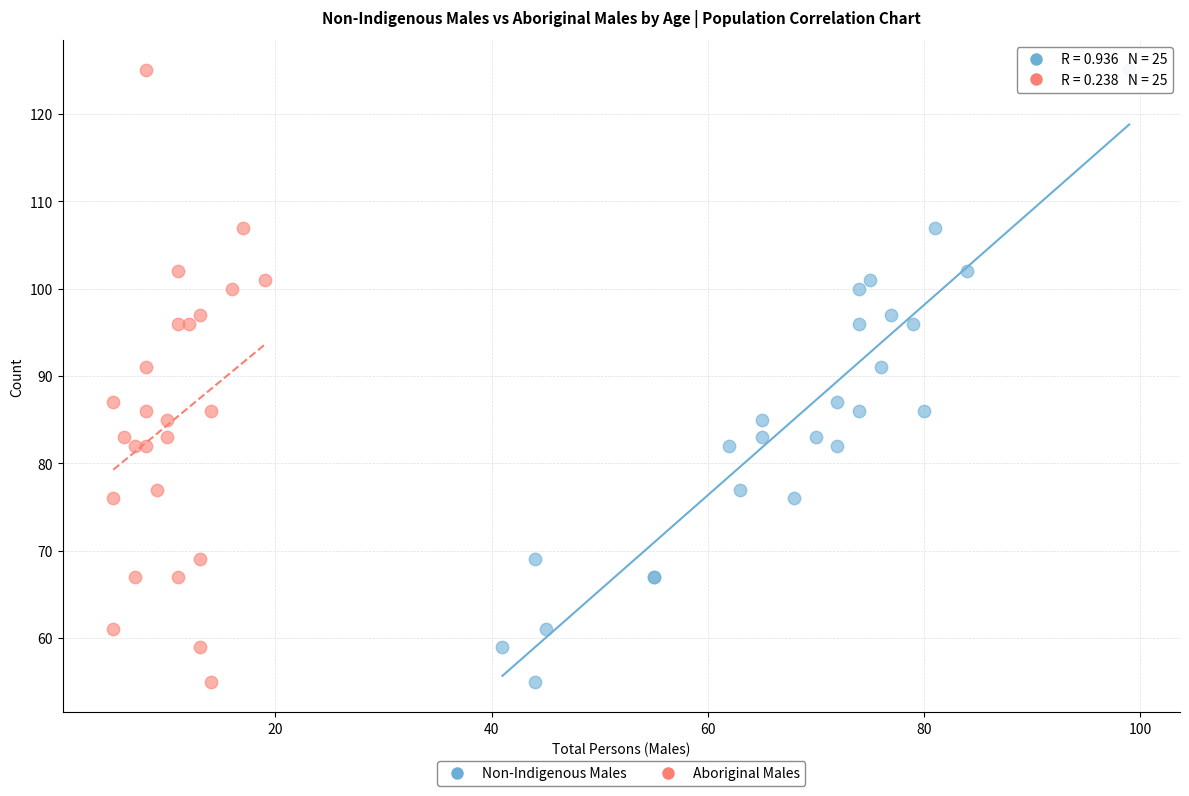

What are all the series names shown in the legend?

Non-Indigenous Males, Aboriginal Males